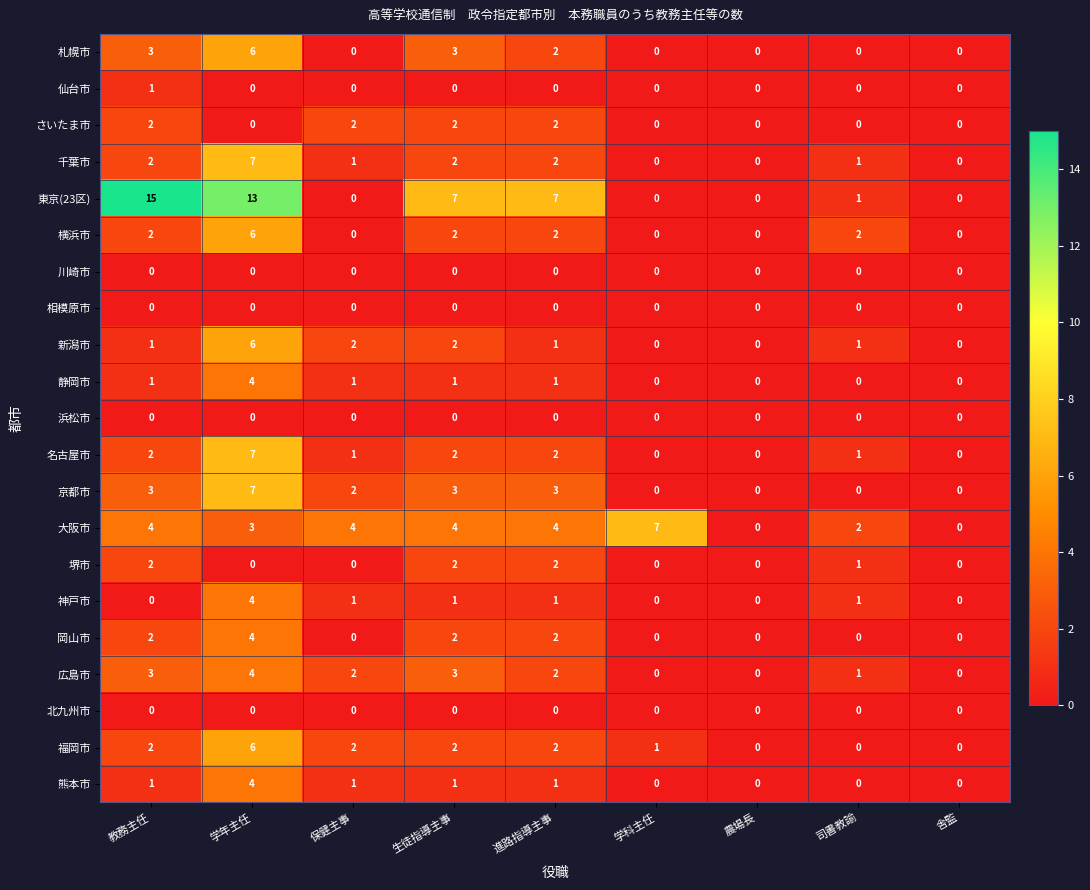

Count the 名古屋市 values in the range 0 to 2.

8